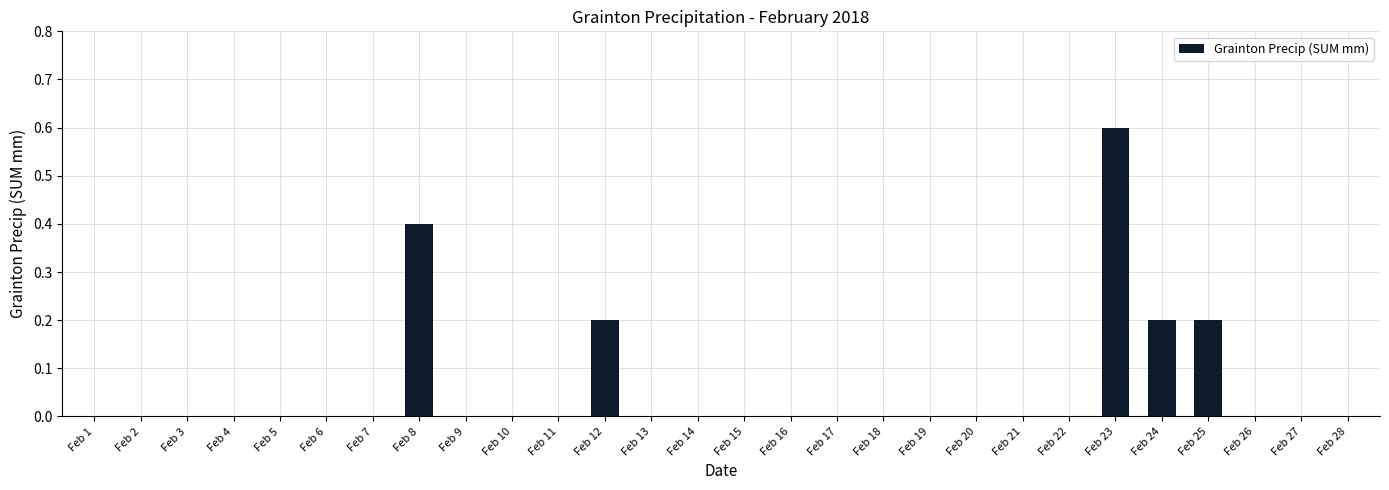

What is the maximum value shown in the chart?

0.6